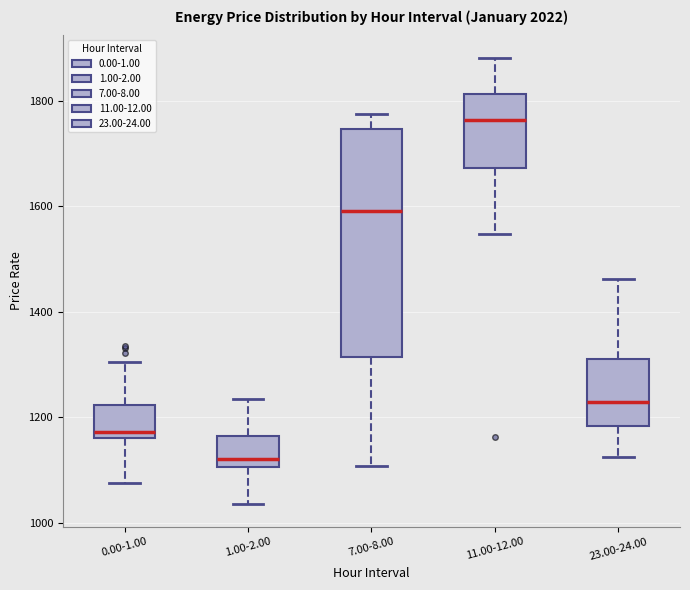

Which box's median line is the highest?

11.00-12.00